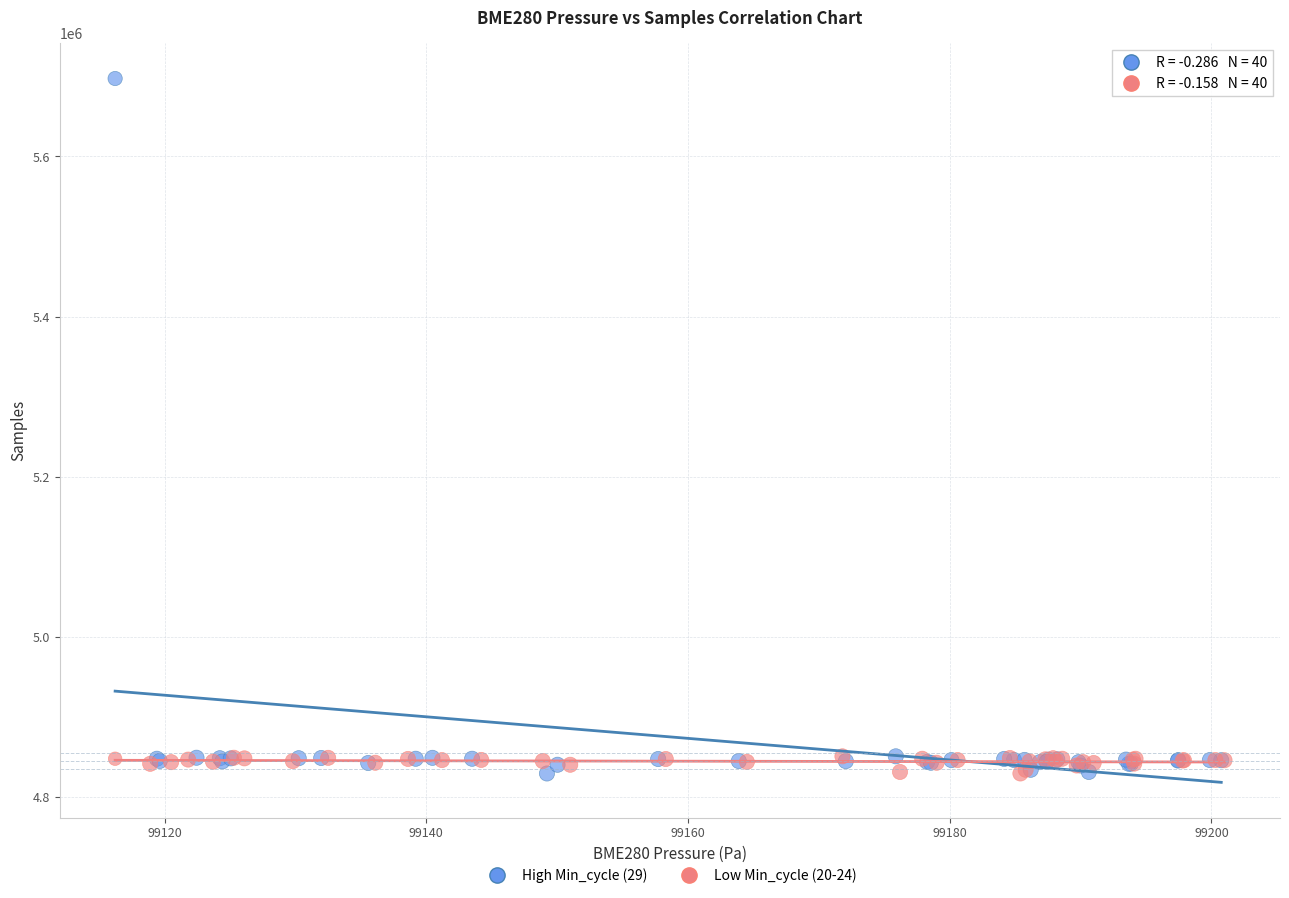

Which series has the largest Y range (max minus min)?

High Min_cycle (29)